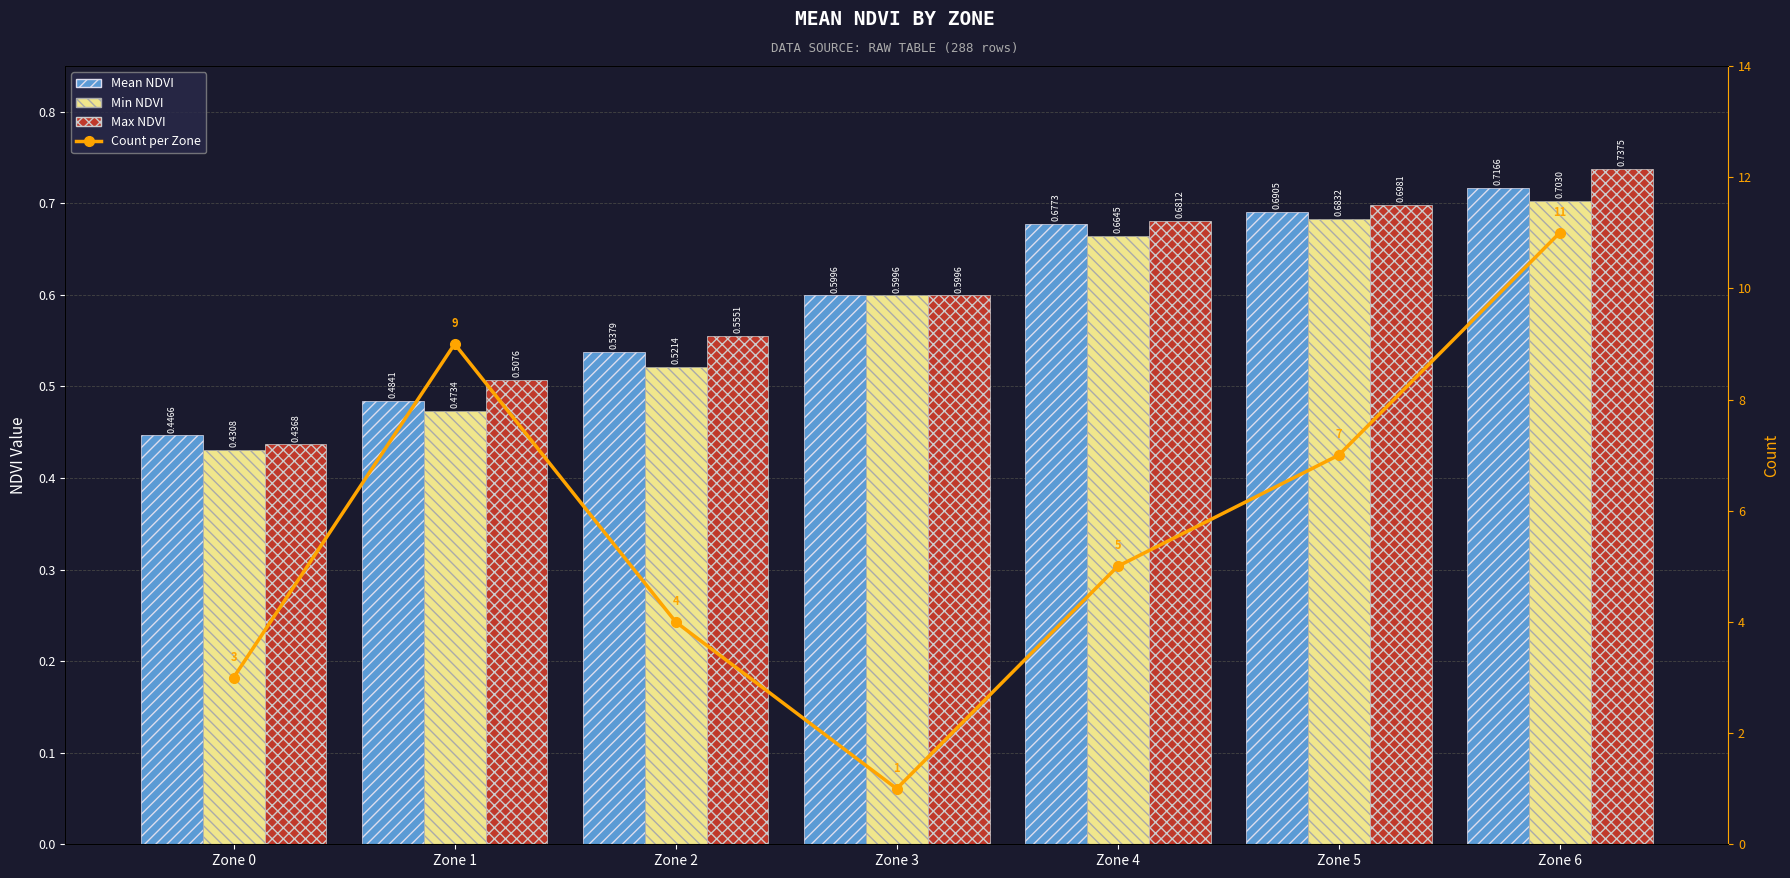

The Count per Zone series shows 1.8 at Zone 0. True or false?

False